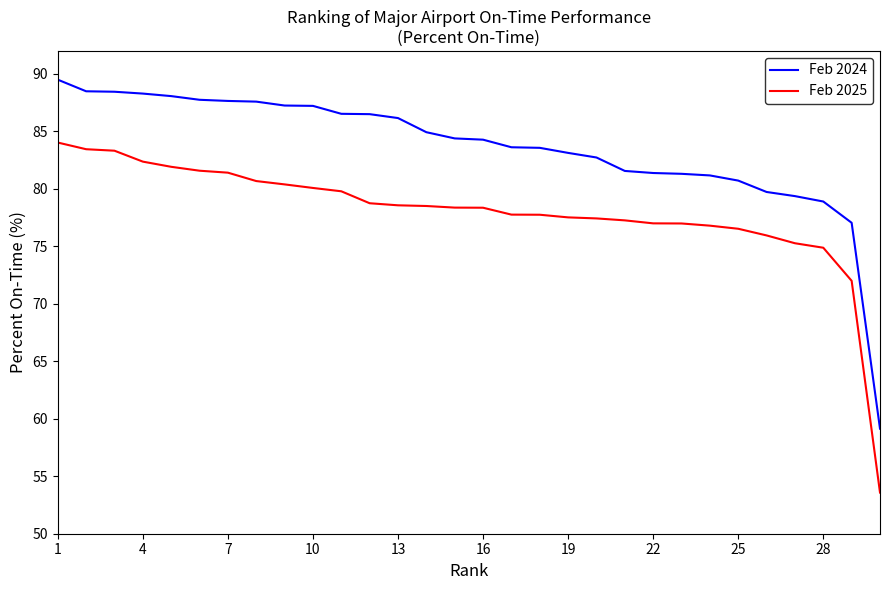

List the series in order of their overall mean, highest first.

Feb 2024, Feb 2025